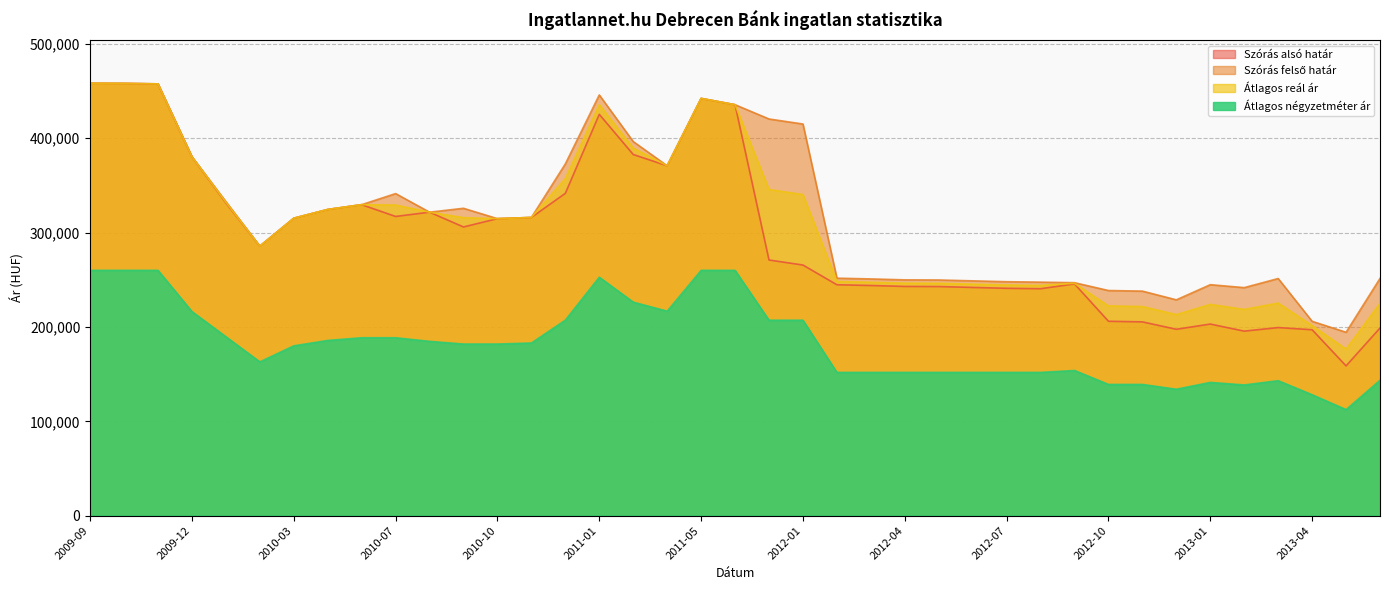

At how many categories does at least one series exceed 190644?

39